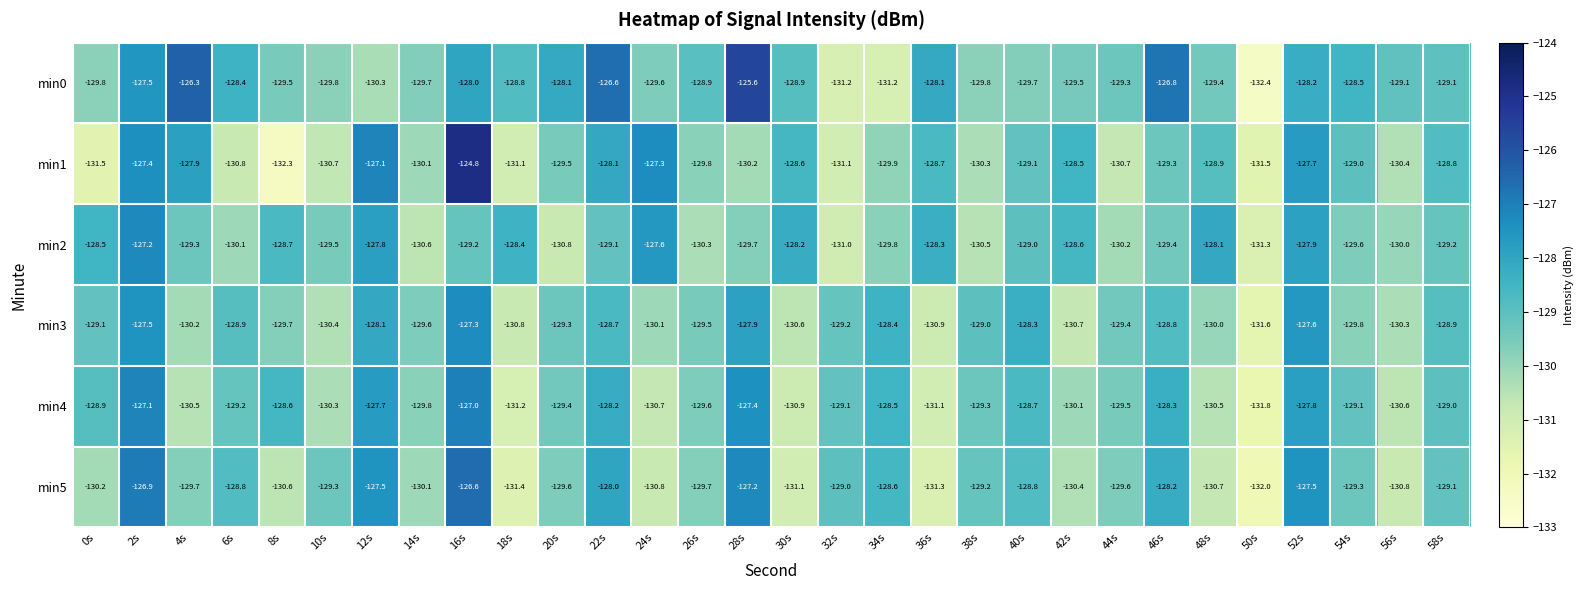

Is it true that min0 equals -128.1 at 20s?

True